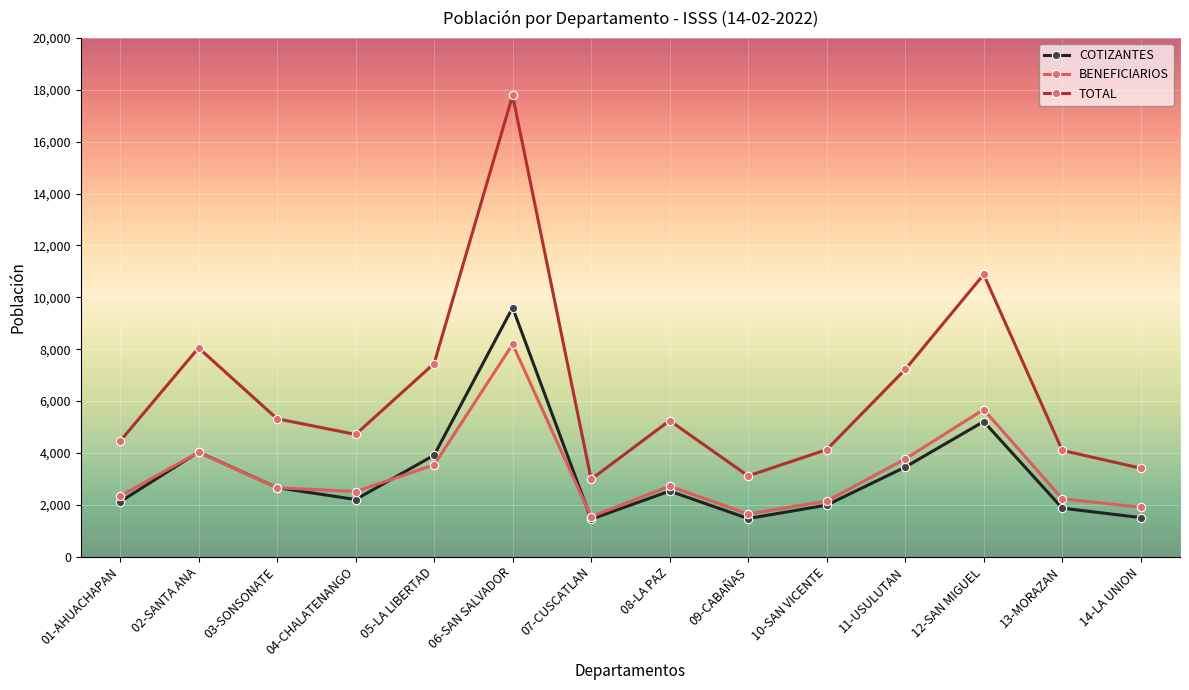

What is the average value of the BENEFICIARIOS series?

3204